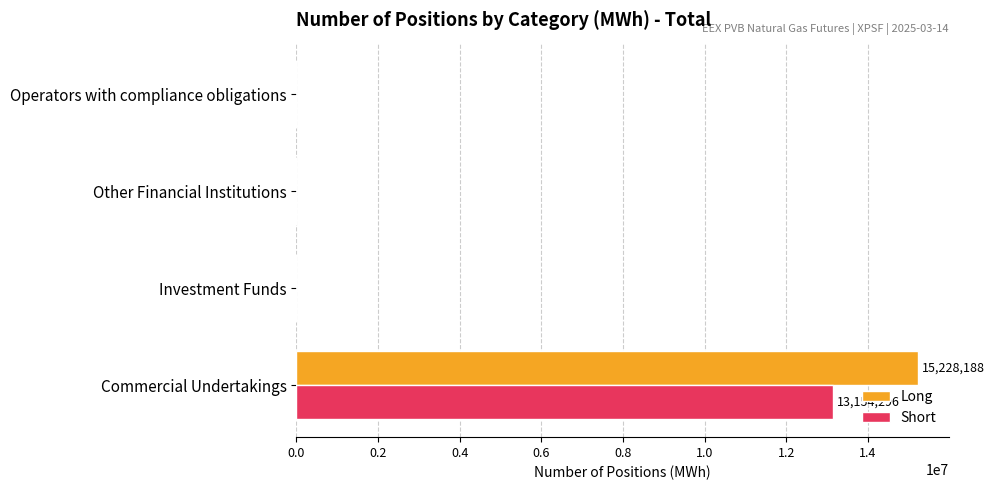

How many Long values are between 0 and 15228188?

4